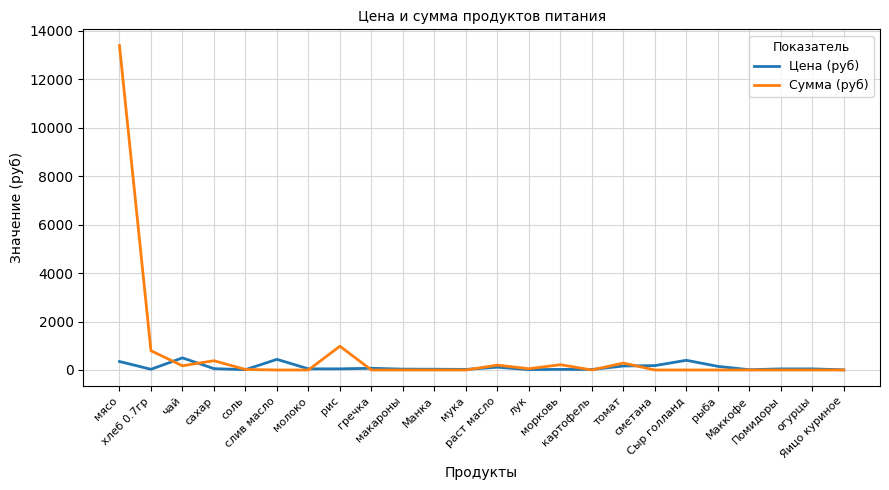

True or false: Цена (руб) has a value of 47.0 at молоко.

True